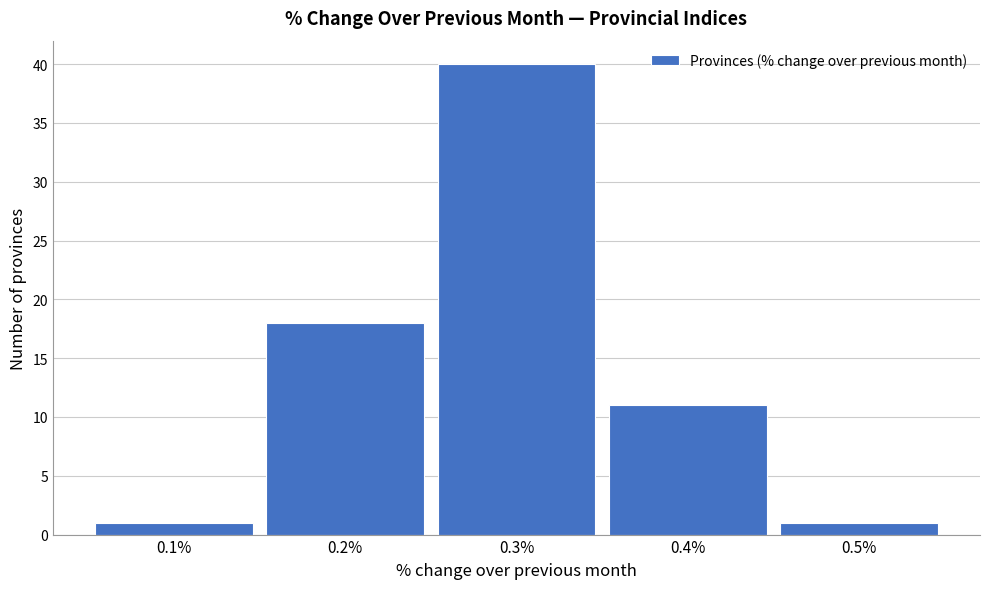

Reading left to right, transcribe this chart: for each bar, give the range it covers on the x-axis and its height. The values are not printed on the chart, so give them approximately, as read against the axis.

0.05 to 0.15: 1
0.15 to 0.25: 18
0.25 to 0.35: 40
0.35 to 0.45: 11
0.45 to 0.55: 1